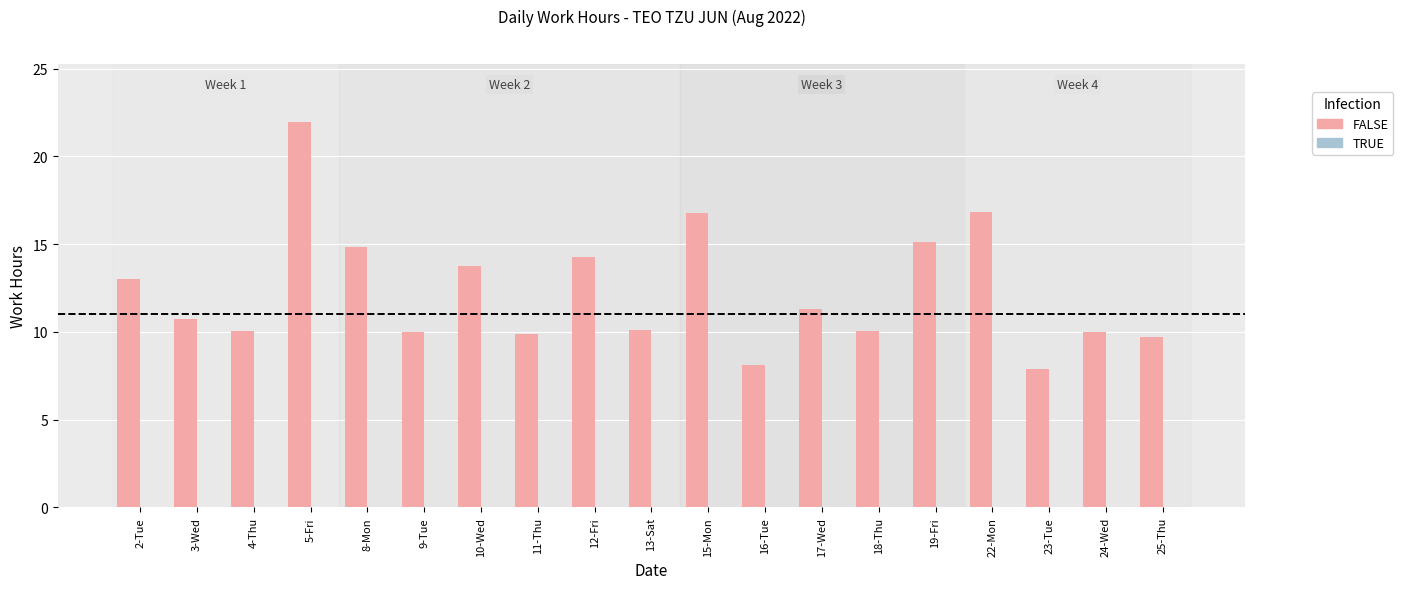

Which category has the highest value across all series?

5-Fri